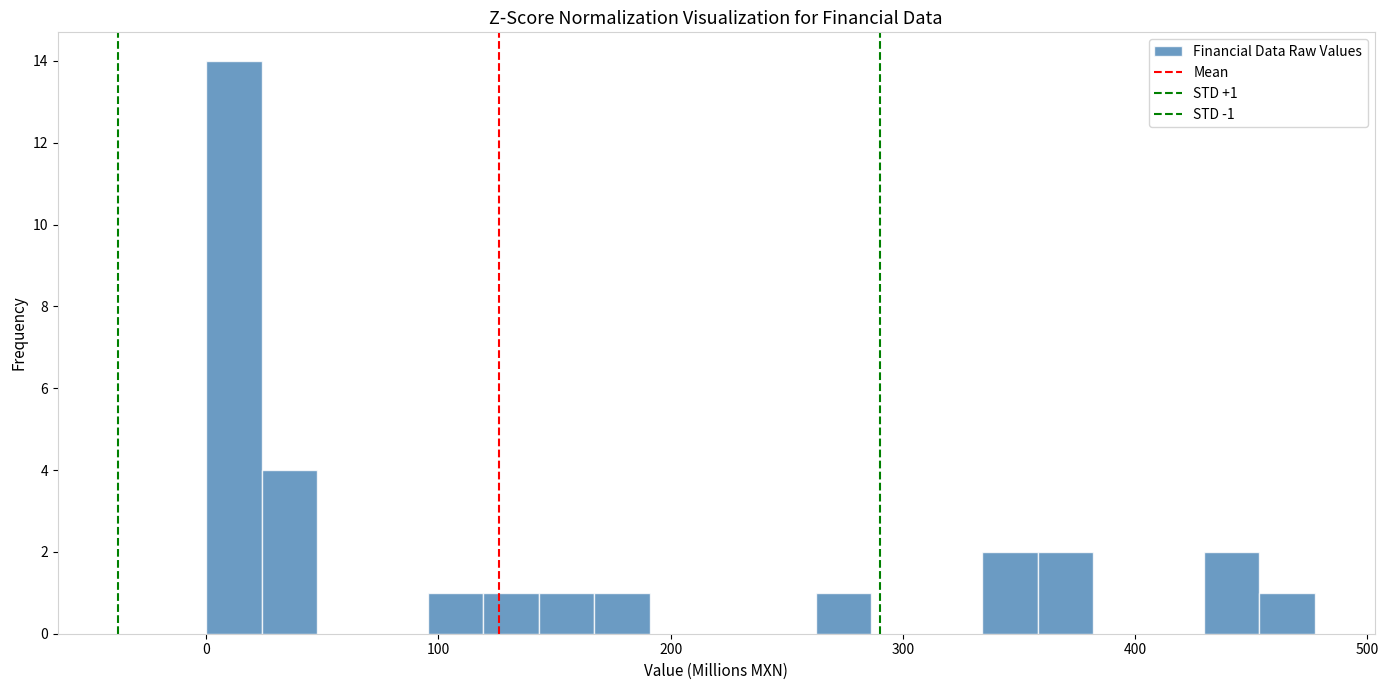

Around what value on the x-axis is the tallest bar? Give the approximate position of its centre, as read against the axis.

10